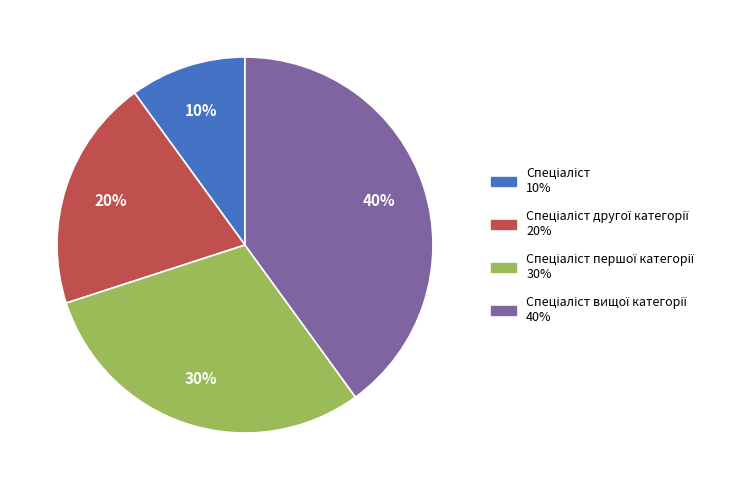

Does any single category account for the majority?

No